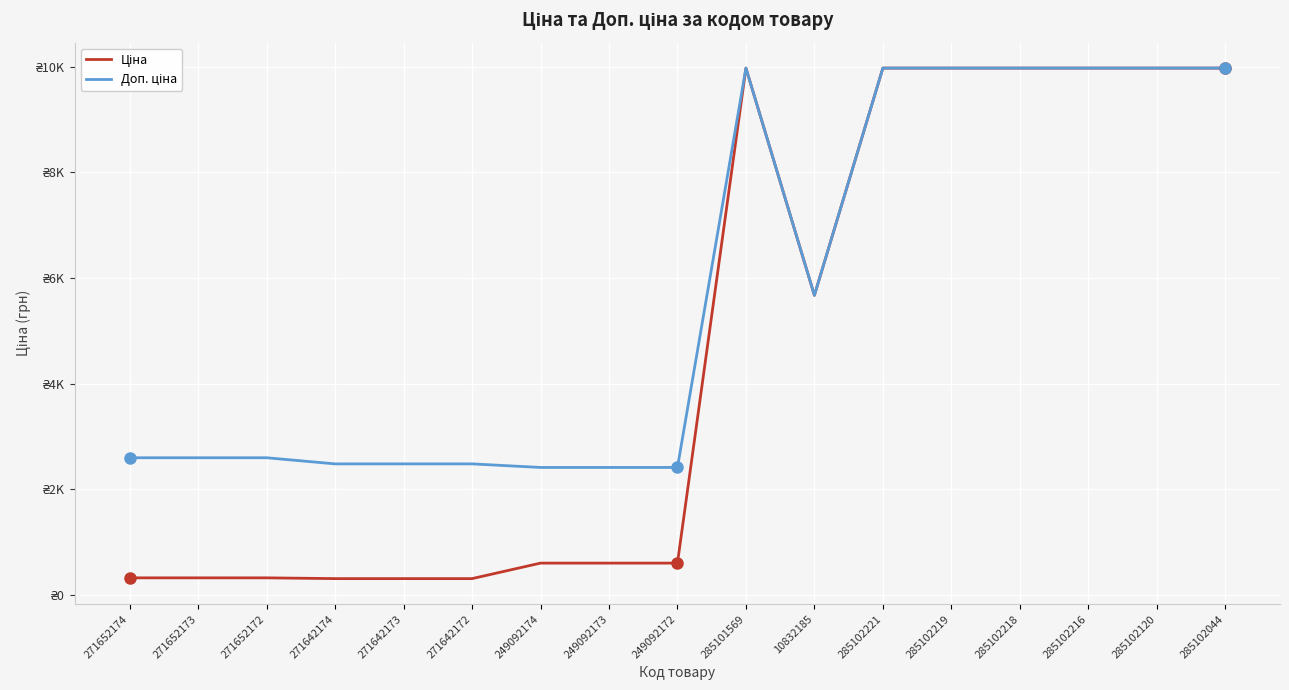

Does the chart have visible grid lines?

Yes